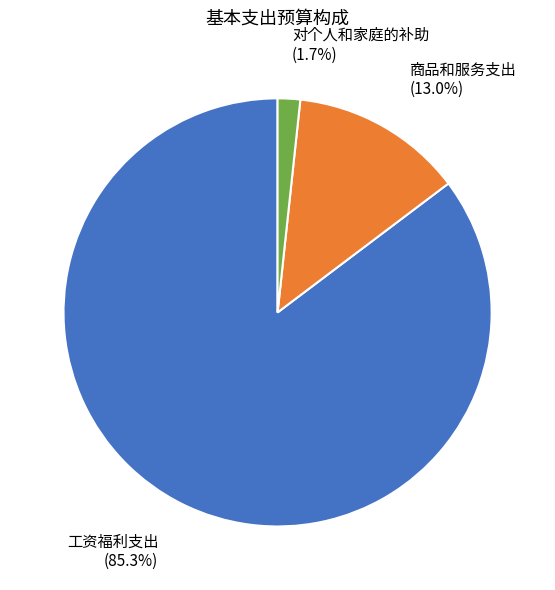

Does any single category account for the majority?

Yes